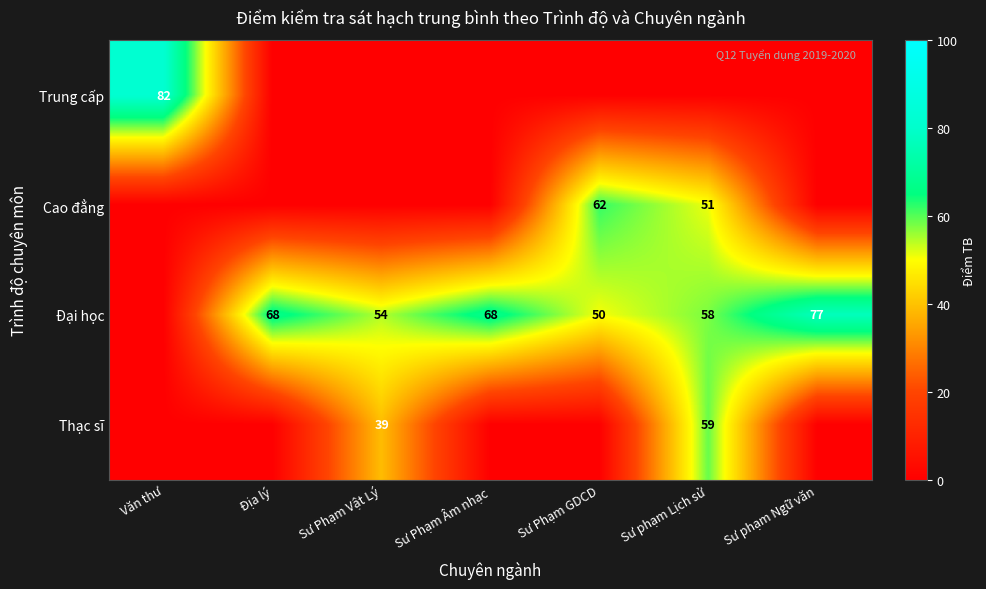

How many series are shown in this chart?

4